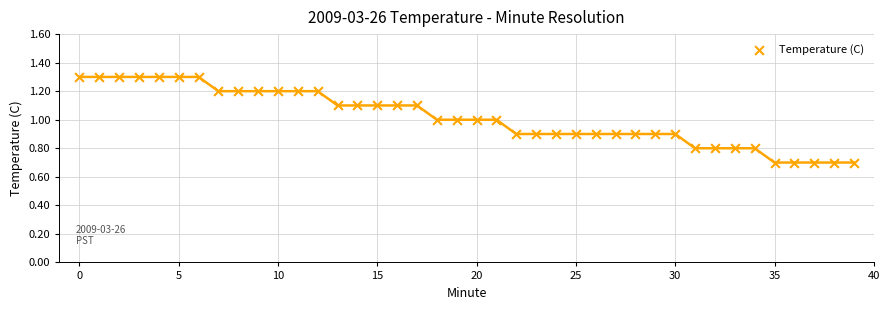

What is the range of Y values (max minus min)?

0.6